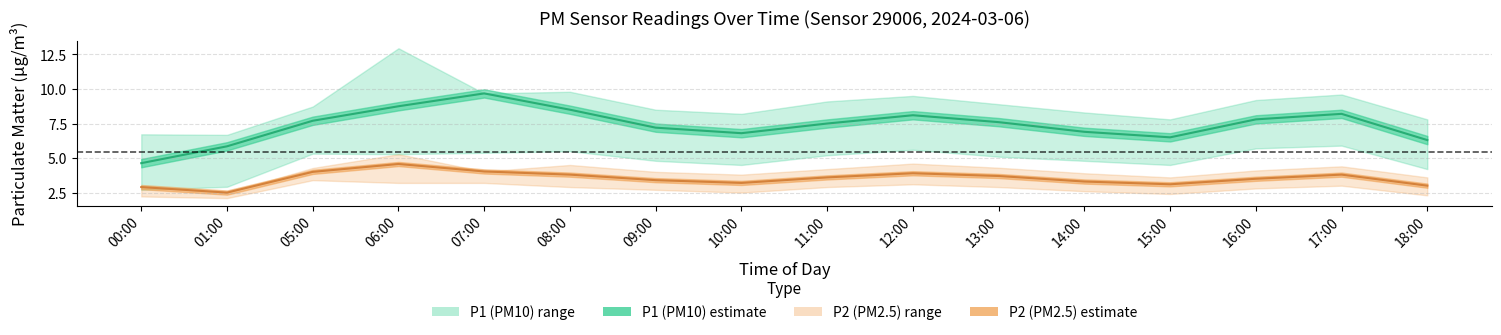

At which label does P1 center first exceed 7?

05:00